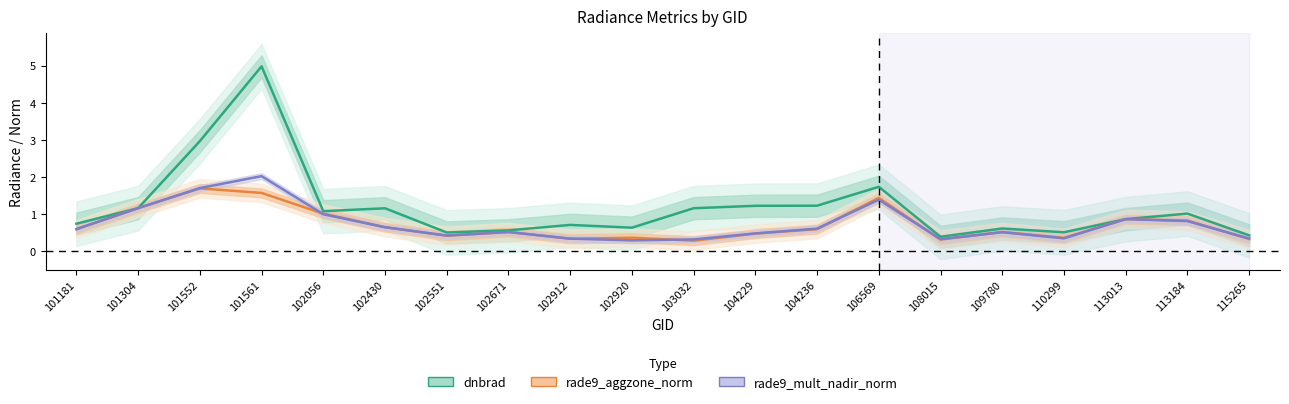

What is the difference between the rade9_aggzone_norm values at 102671 and 106569?

0.9